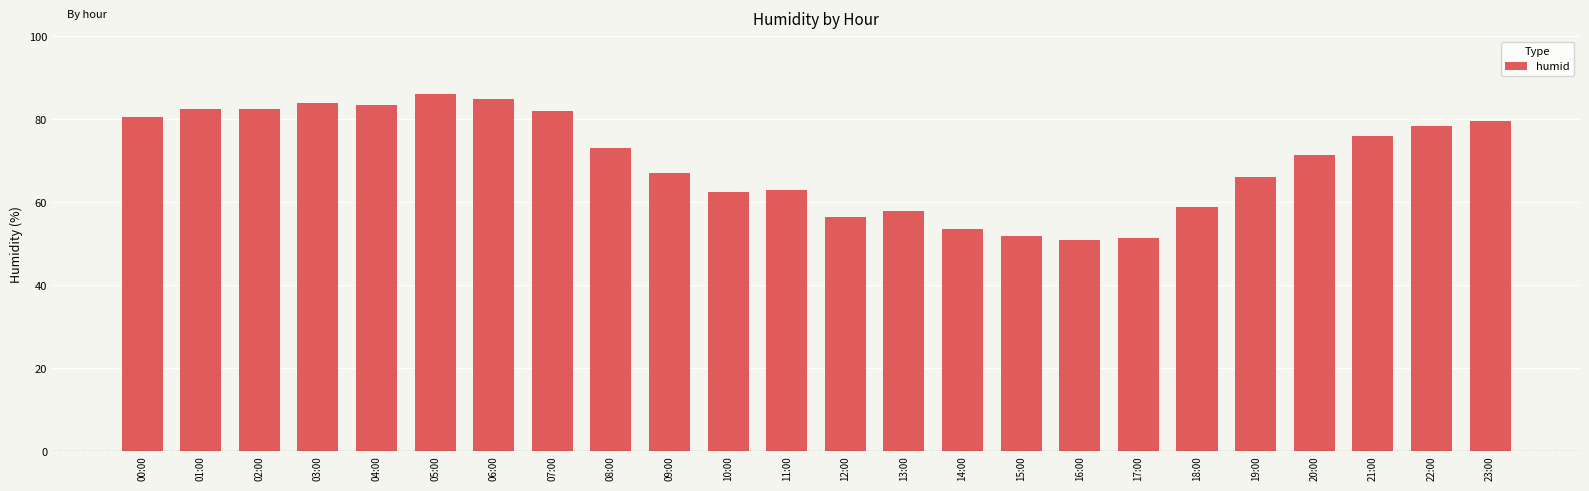

Where does the data first go above 73?

00:00